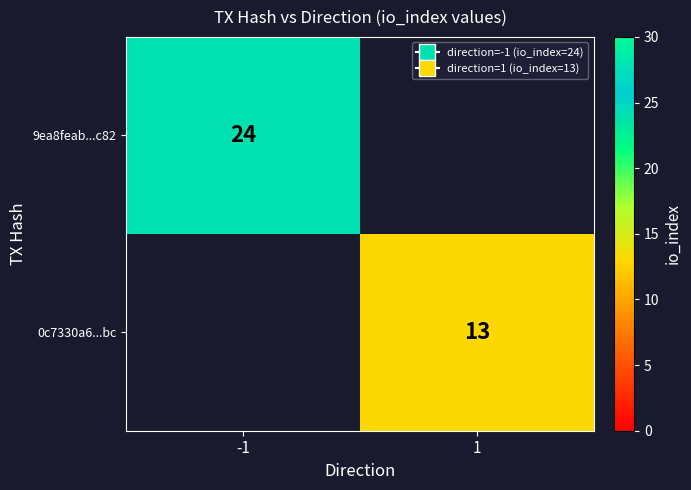

How many distinct data groups are displayed?

2